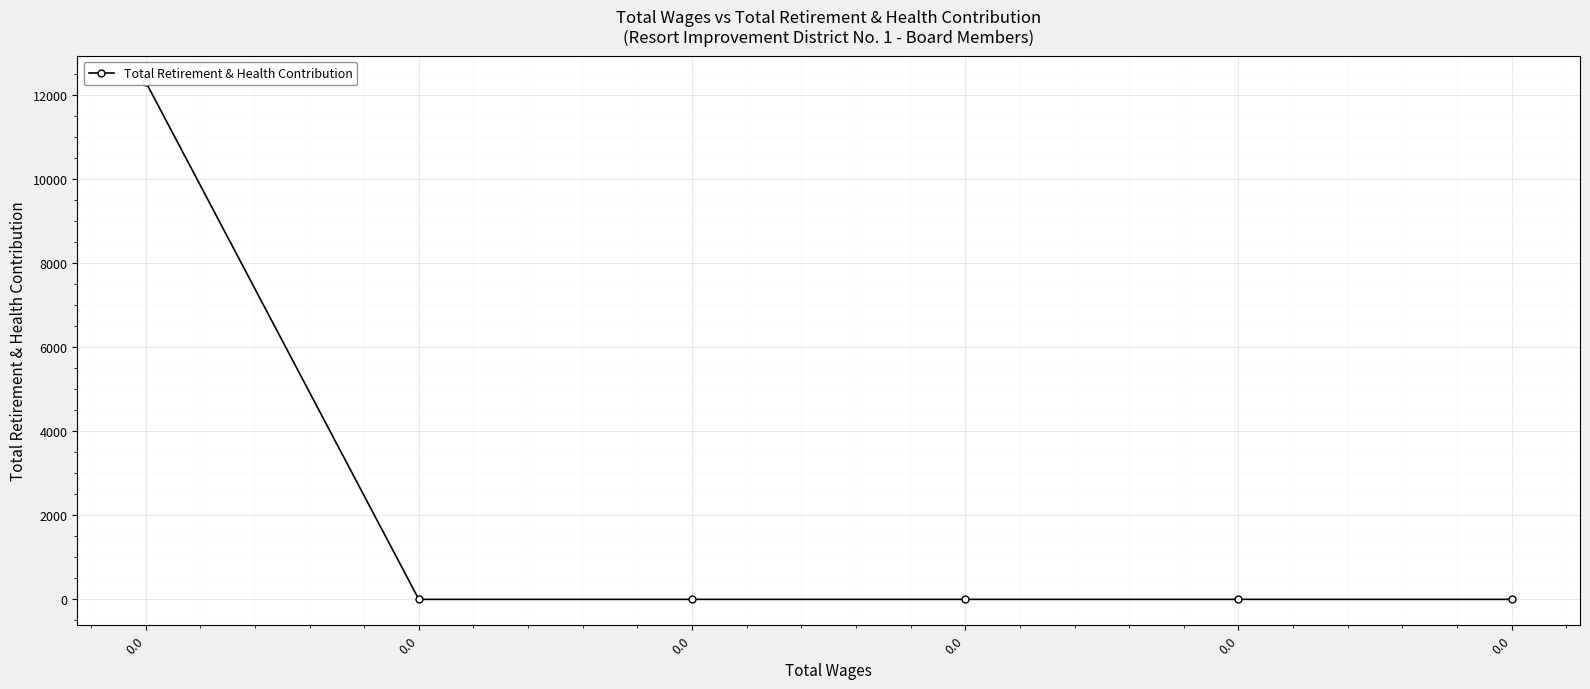

The value at 0.0 is 0. True or false?

True